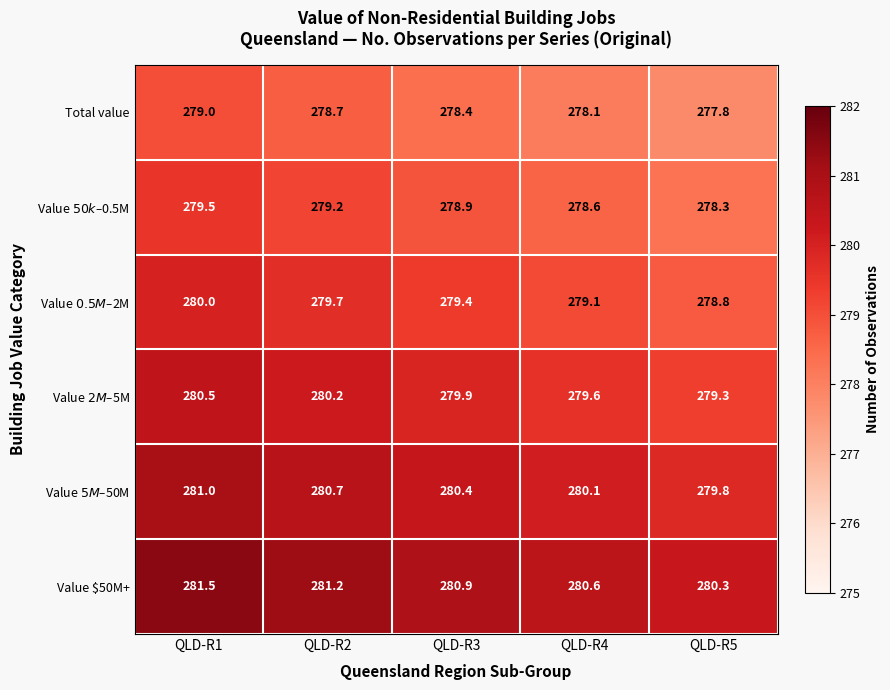

What is the smallest value displayed?

277.8